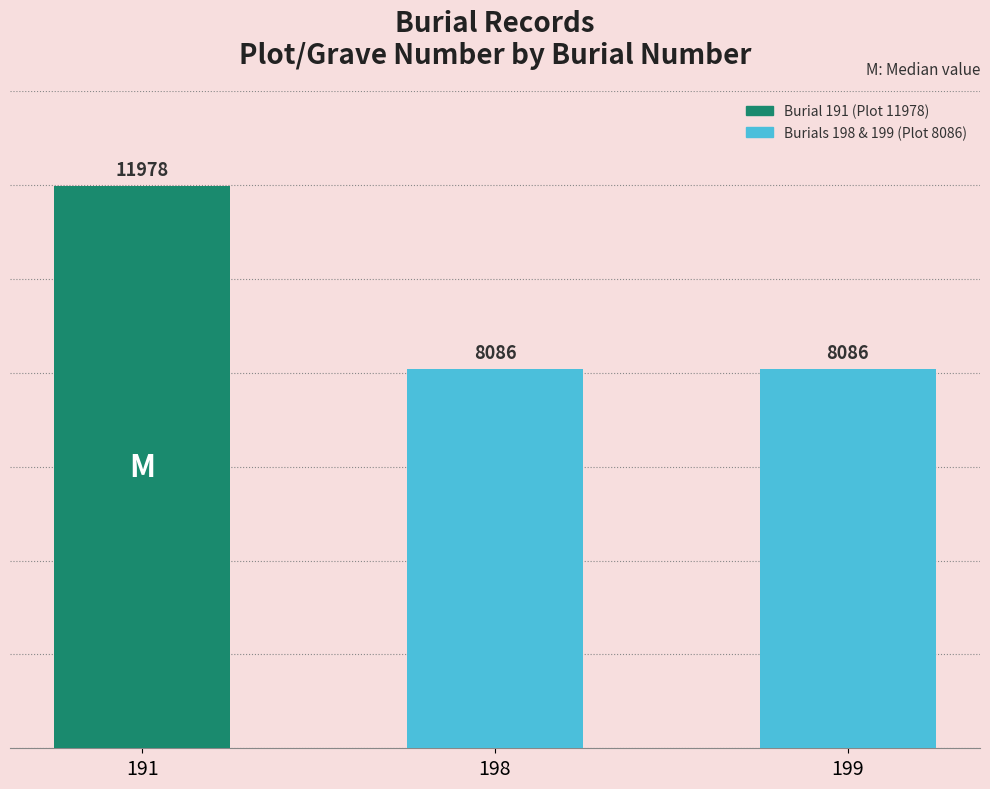

Does the chart contain stacked bars?

No